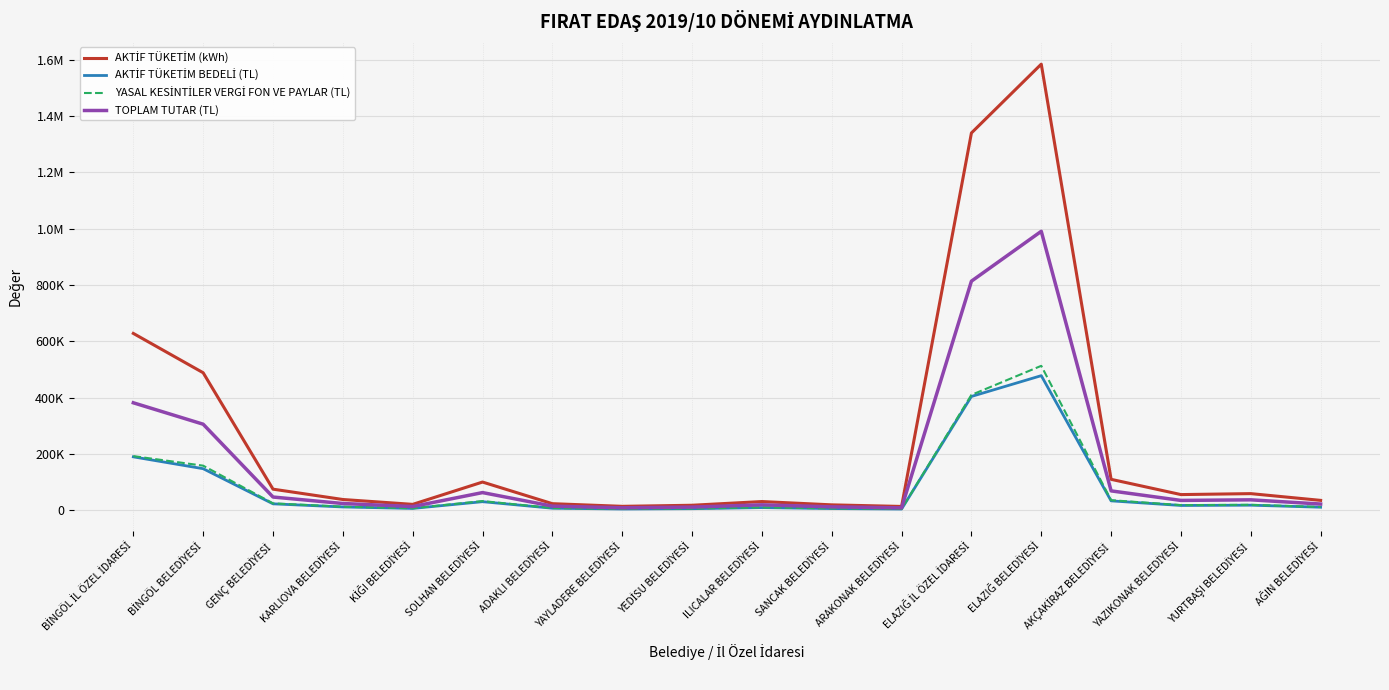

Which series has the largest range (max minus min)?

AKTİF TÜKETİM (kWh)